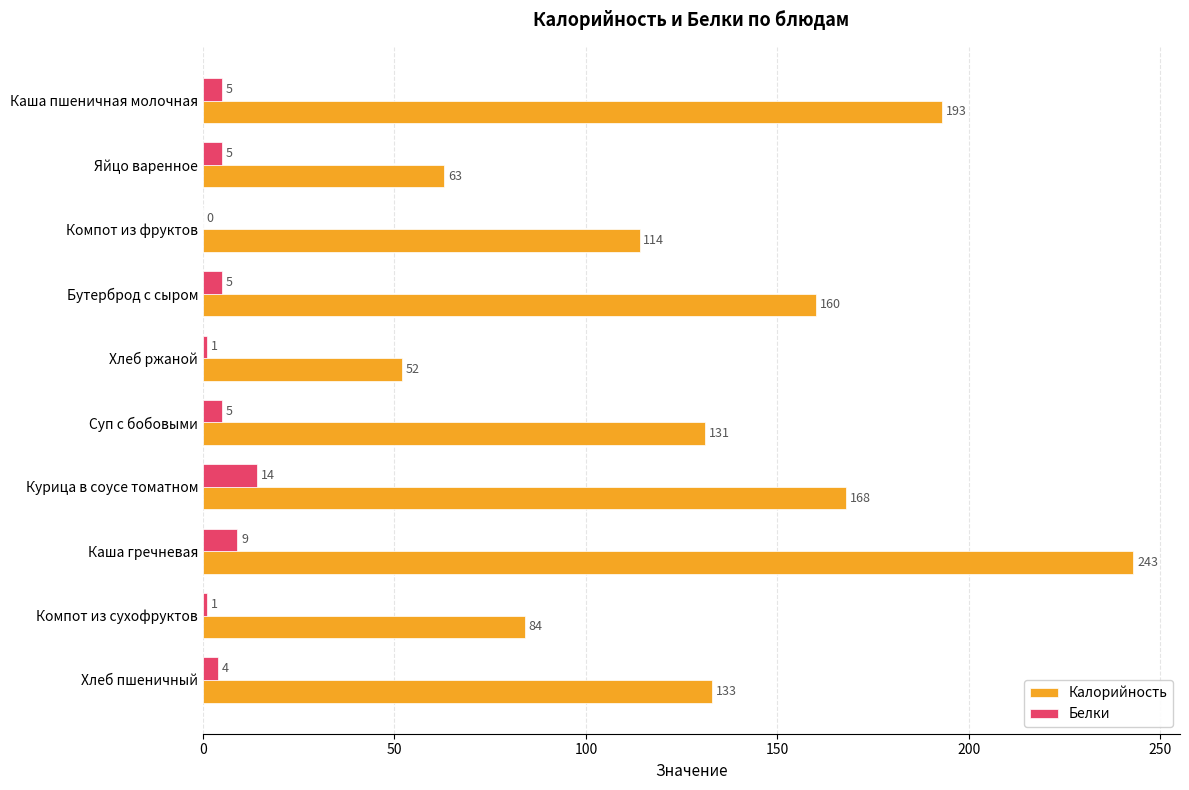

The value of Калорийность at Суп с бобовыми is 225. True or false?

False